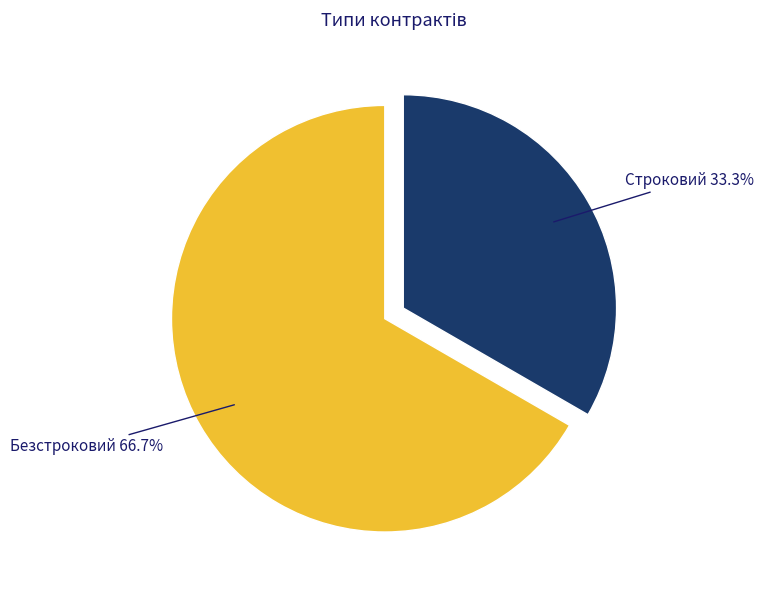

The Строковий slice represents 21% of the pie. True or false?

False